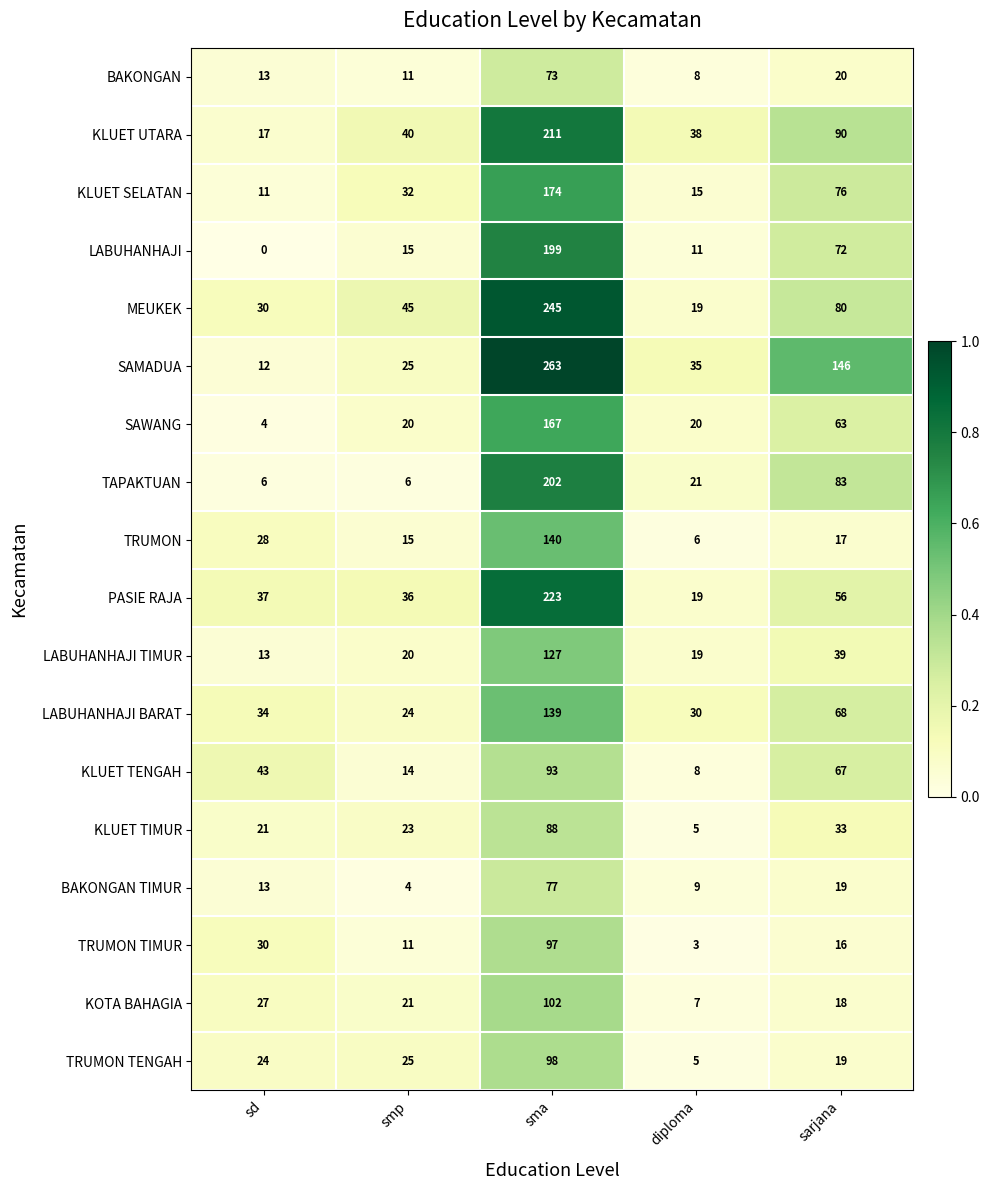

At how many categories does at least one series exceed 0?

5